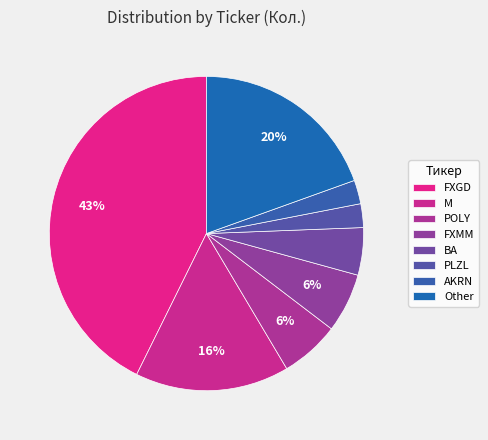

Does any single category account for the majority?

No